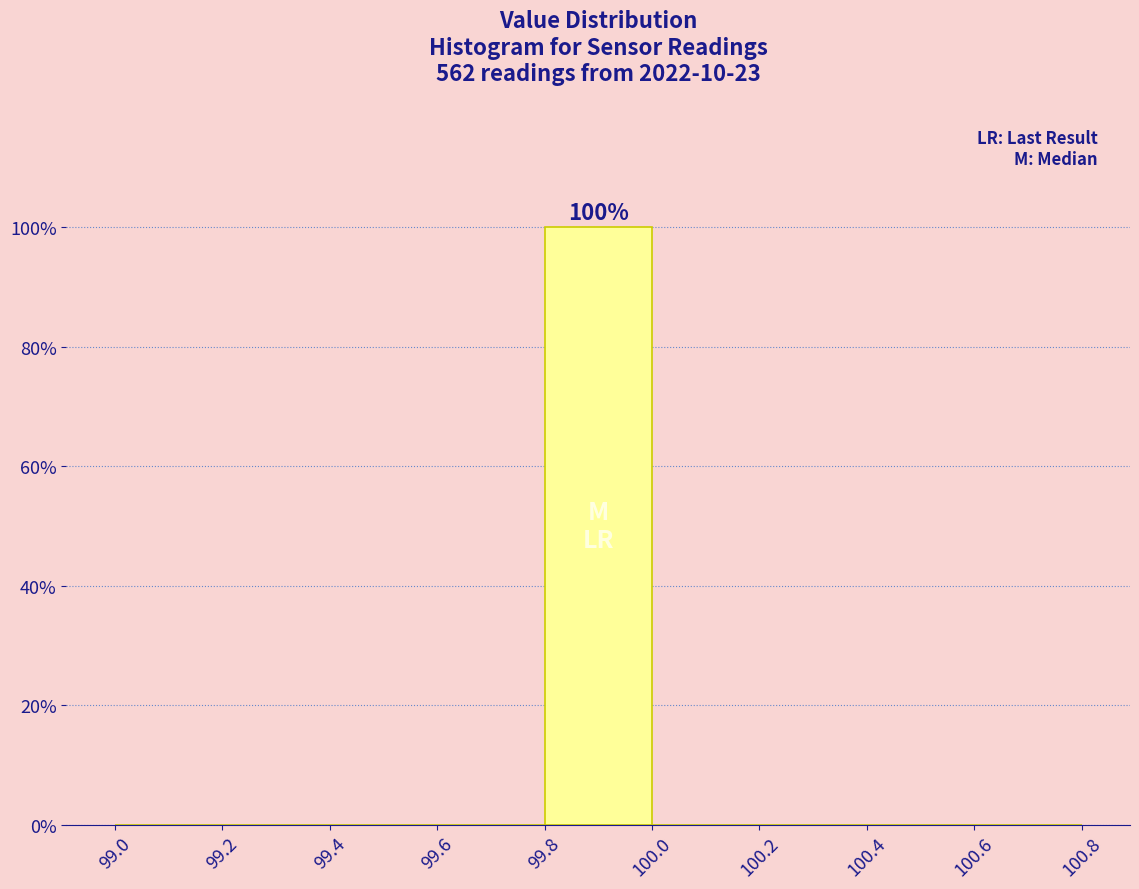

Over which range of the x-axis is the bar tallest?

99.8 to 100.0